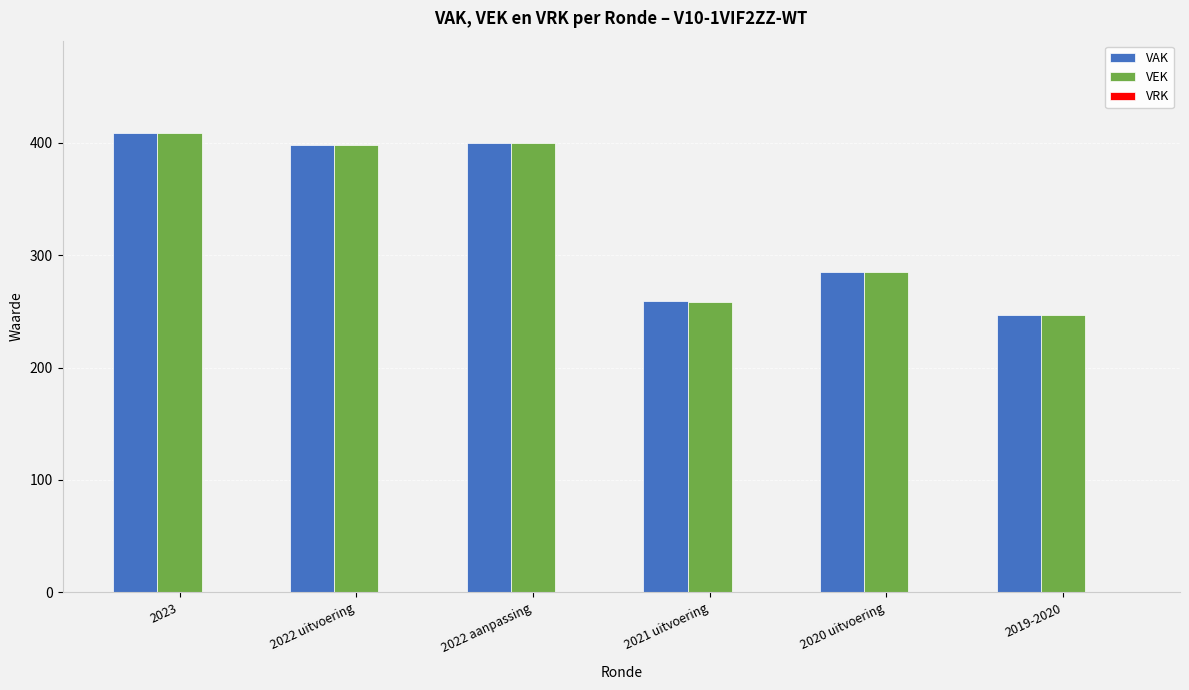

At which category is the sum across all series the highest?

2023